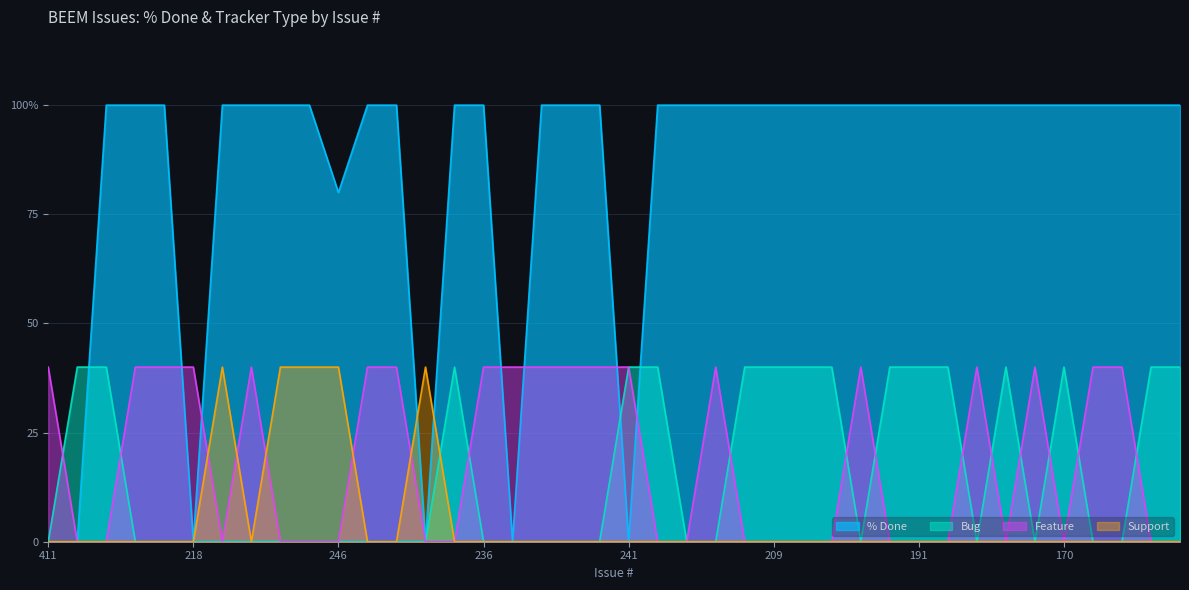

What is the difference between the second highest and minimum values in the Tracker_Bug series?

40